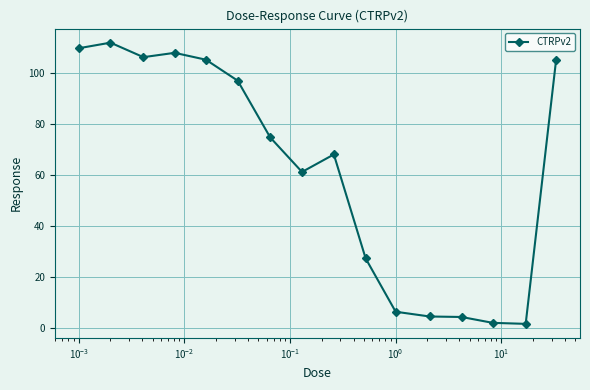

What is the sum of all values?

994.6